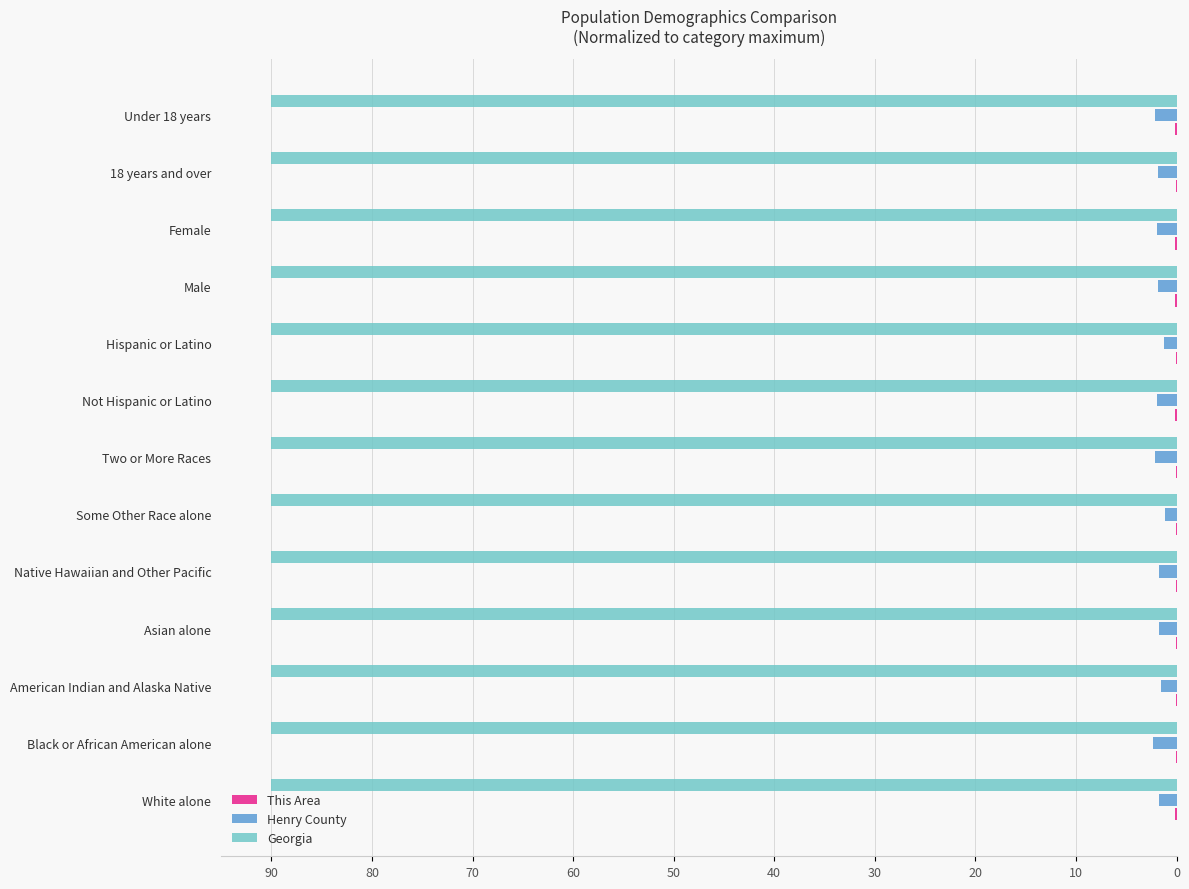

True or false: Georgia has a value of 90.0 at 18 years and over.

True